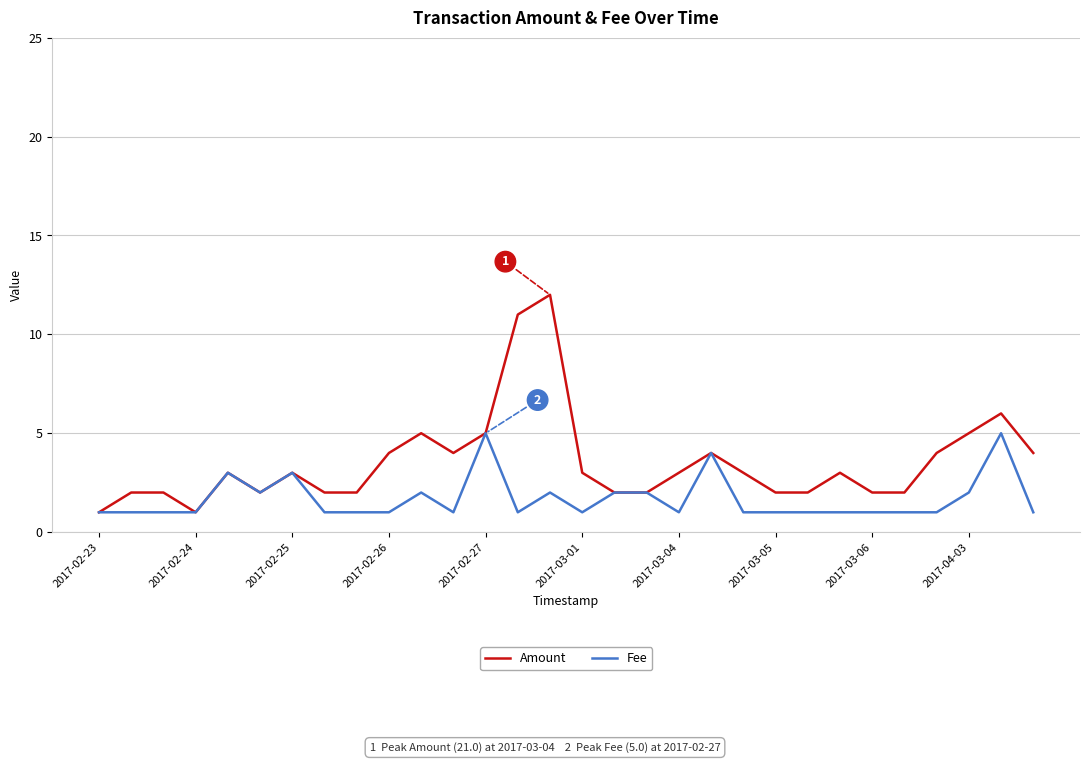

List the series in order of their peak value, lowest first.

Fee, Amount